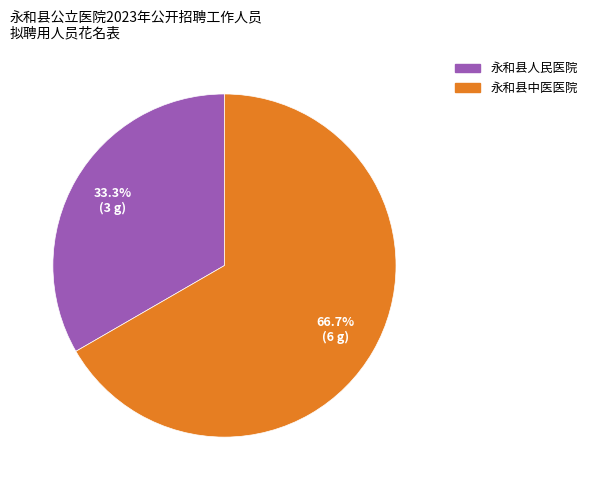

Rank the categories by value from lowest to highest.

永和县人民医院, 永和县中医医院